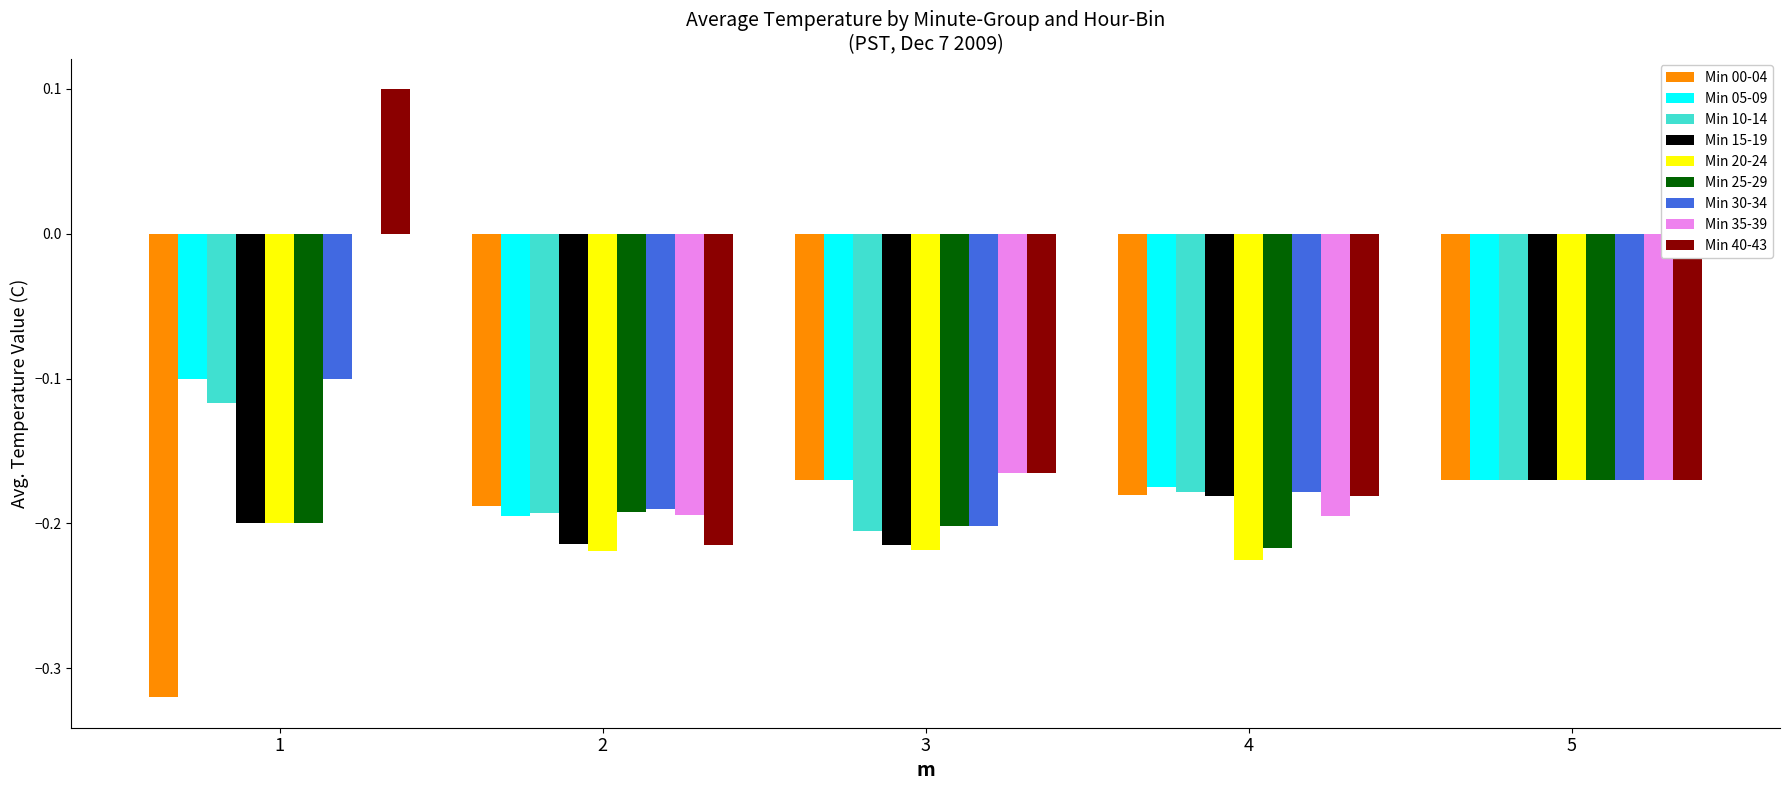

What is the sum of all Min 00-04 values?

-1.0